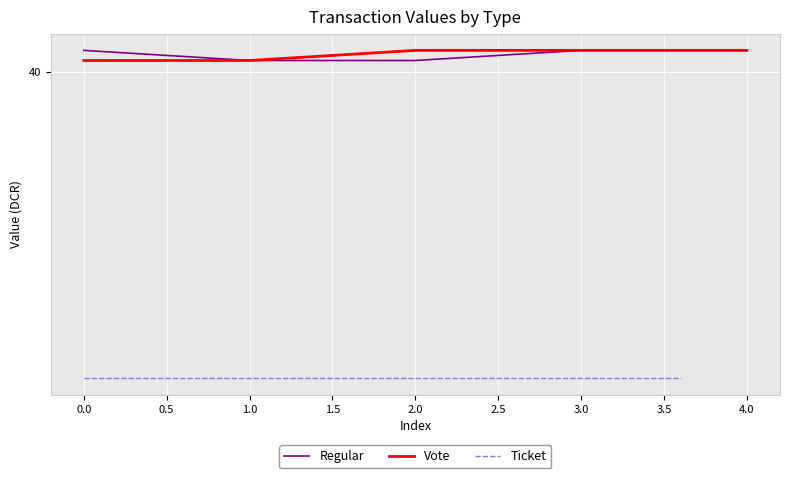

Is the value of Regular at 0.0 greater than the value of Vote at 3.0?

No